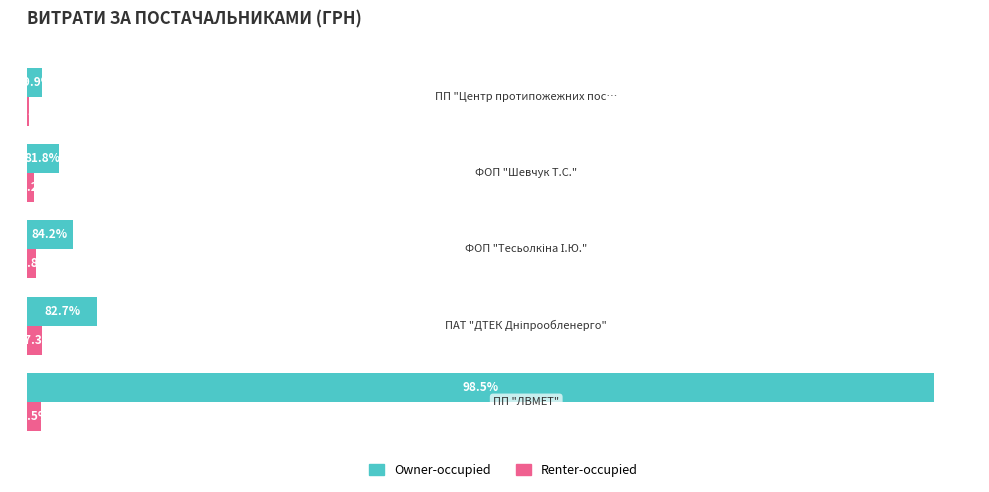

What are all the series names shown in the legend?

Owner-occupied, Renter-occupied